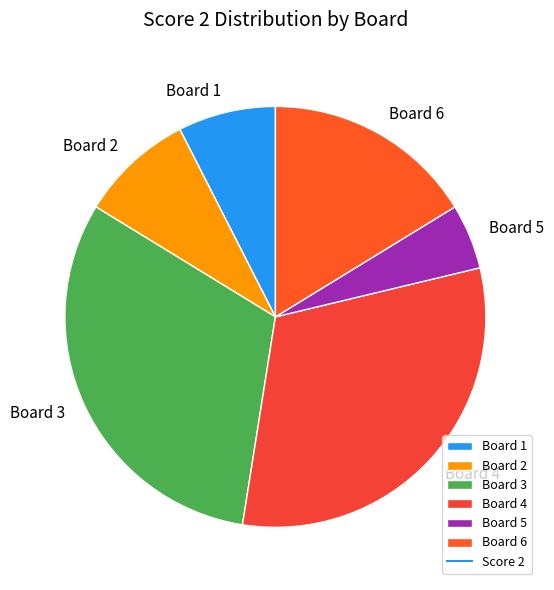

Do Board 1 and Board 3 together represent more than half of the pie?

No